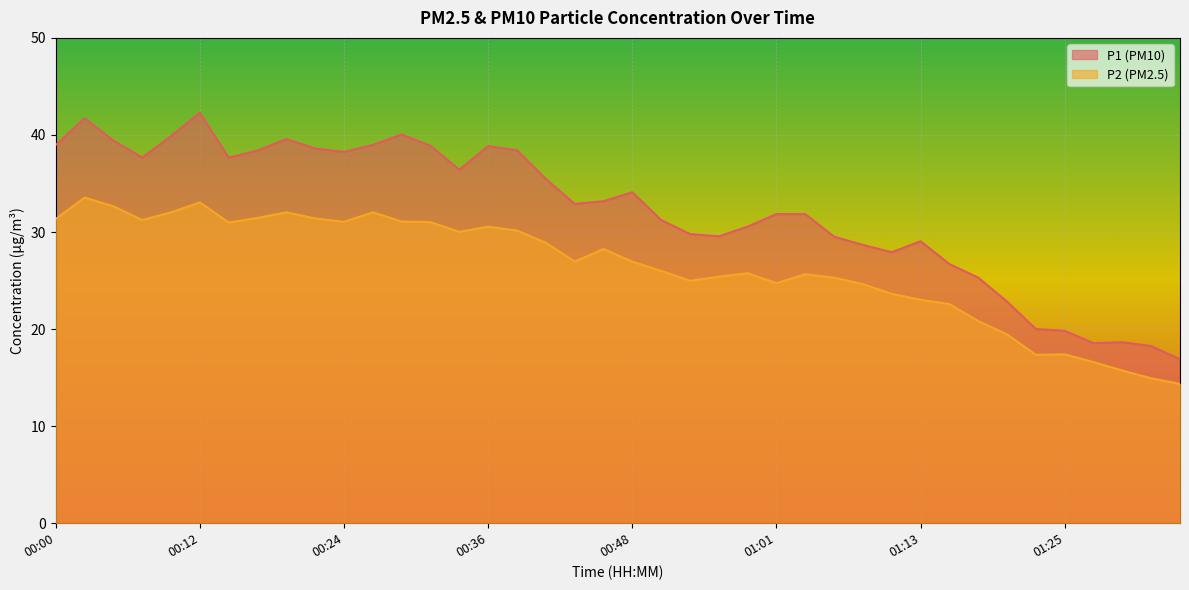

Reading left to right, extract all data points from this chart.

P1: 00:00=39.0	00:02=41.7	00:05=39.4	00:07=37.7	00:09=39.9	00:12=42.3	00:14=37.6	00:17=38.4	00:19=39.6	00:22=38.6	00:24=38.2	00:27=39.0	00:29=40.0	00:31=38.9	00:34=36.4	00:36=38.9	00:39=38.4	00:41=35.5	00:44=32.9	00:46=33.2	00:48=34.1	00:51=31.2	00:53=29.8	00:56=29.6	00:58=30.6	01:01=31.9	01:03=31.9	01:06=29.5	01:08=28.7	01:10=27.9	01:13=29.1	01:15=26.7	01:18=25.3	01:20=22.8	01:23=20.0	01:25=19.8	01:28=18.6	01:30=18.6	01:32=18.2	01:35=16.9
P2: 00:00=31.4	00:02=33.5	00:05=32.6	00:07=31.2	00:09=32.0	00:12=33.0	00:14=31.0	00:17=31.4	00:19=32.0	00:22=31.4	00:24=31.1	00:27=32.0	00:29=31.1	00:31=31.0	00:34=30.0	00:36=30.6	00:39=30.1	00:41=28.9	00:44=26.9	00:46=28.2	00:48=26.9	00:51=26.0	00:53=25.0	00:56=25.4	00:58=25.8	01:01=24.7	01:03=25.6	01:06=25.3	01:08=24.6	01:10=23.6	01:13=23.0	01:15=22.6	01:18=20.8	01:20=19.4	01:23=17.4	01:25=17.4	01:28=16.6	01:30=15.7	01:32=14.9	01:35=14.3